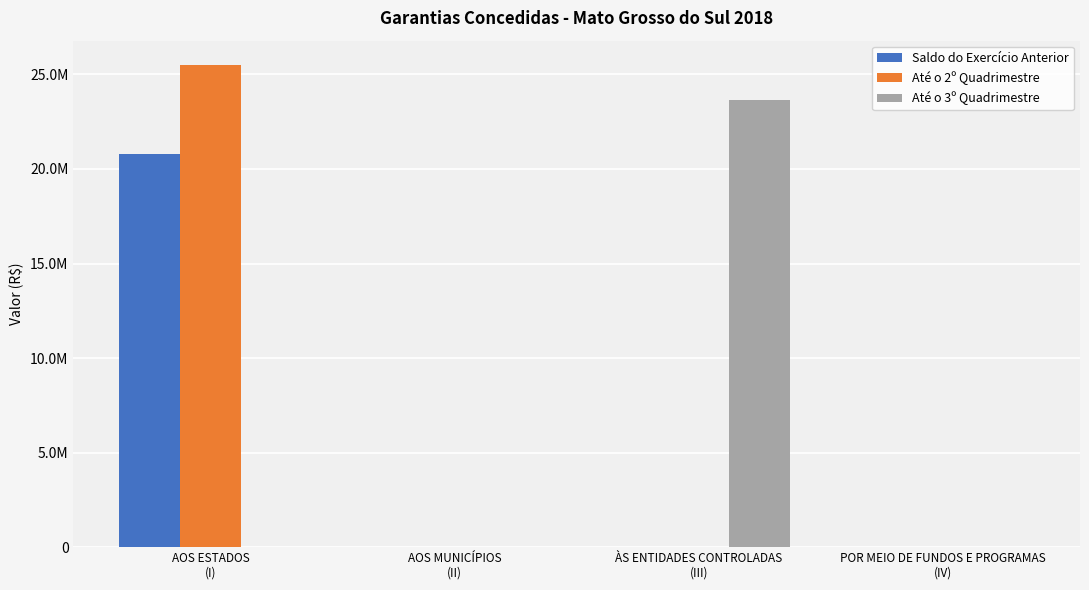

What is the label of the 2nd bar from the left?

AOS MUNICÍPIOS
(II)